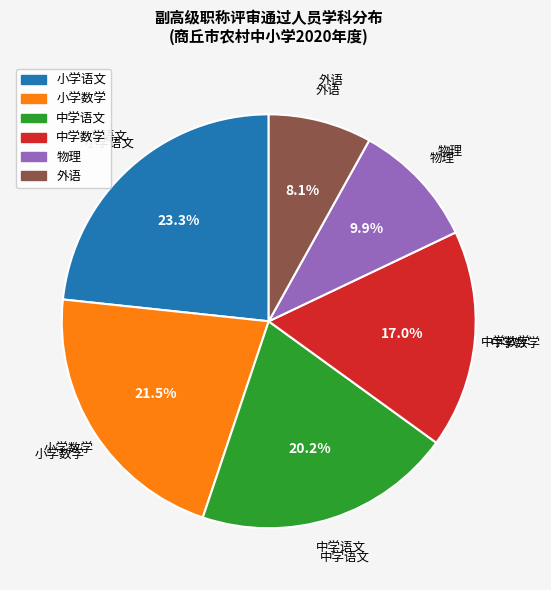

To the nearest percent, what is the average slice percentage?

17%